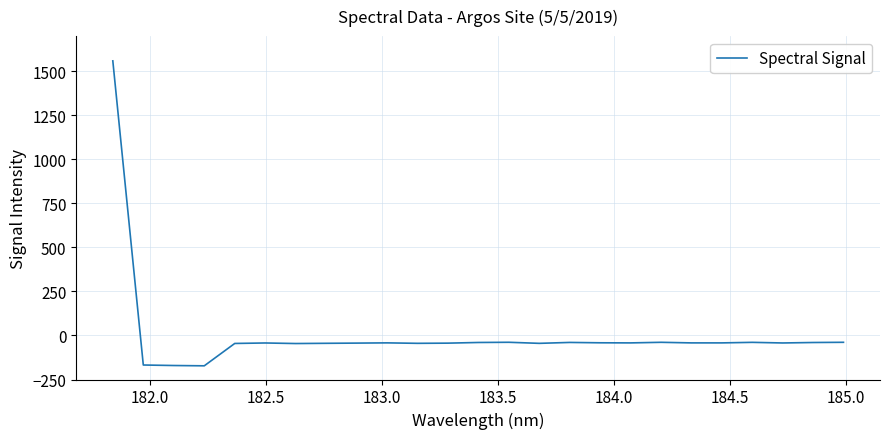

What is the difference between the maximum and minimum values?

1731.7